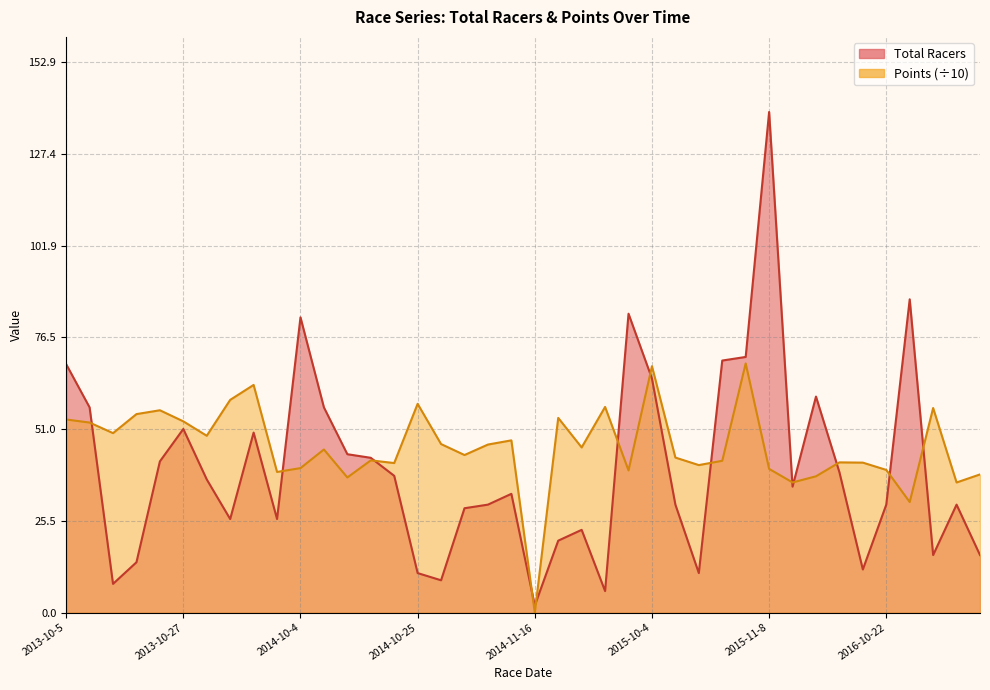

Count the number of data series in this chart.

2